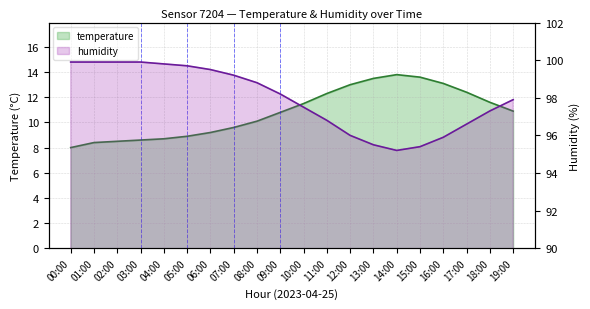

Which series has the largest range (max minus min)?

temperature